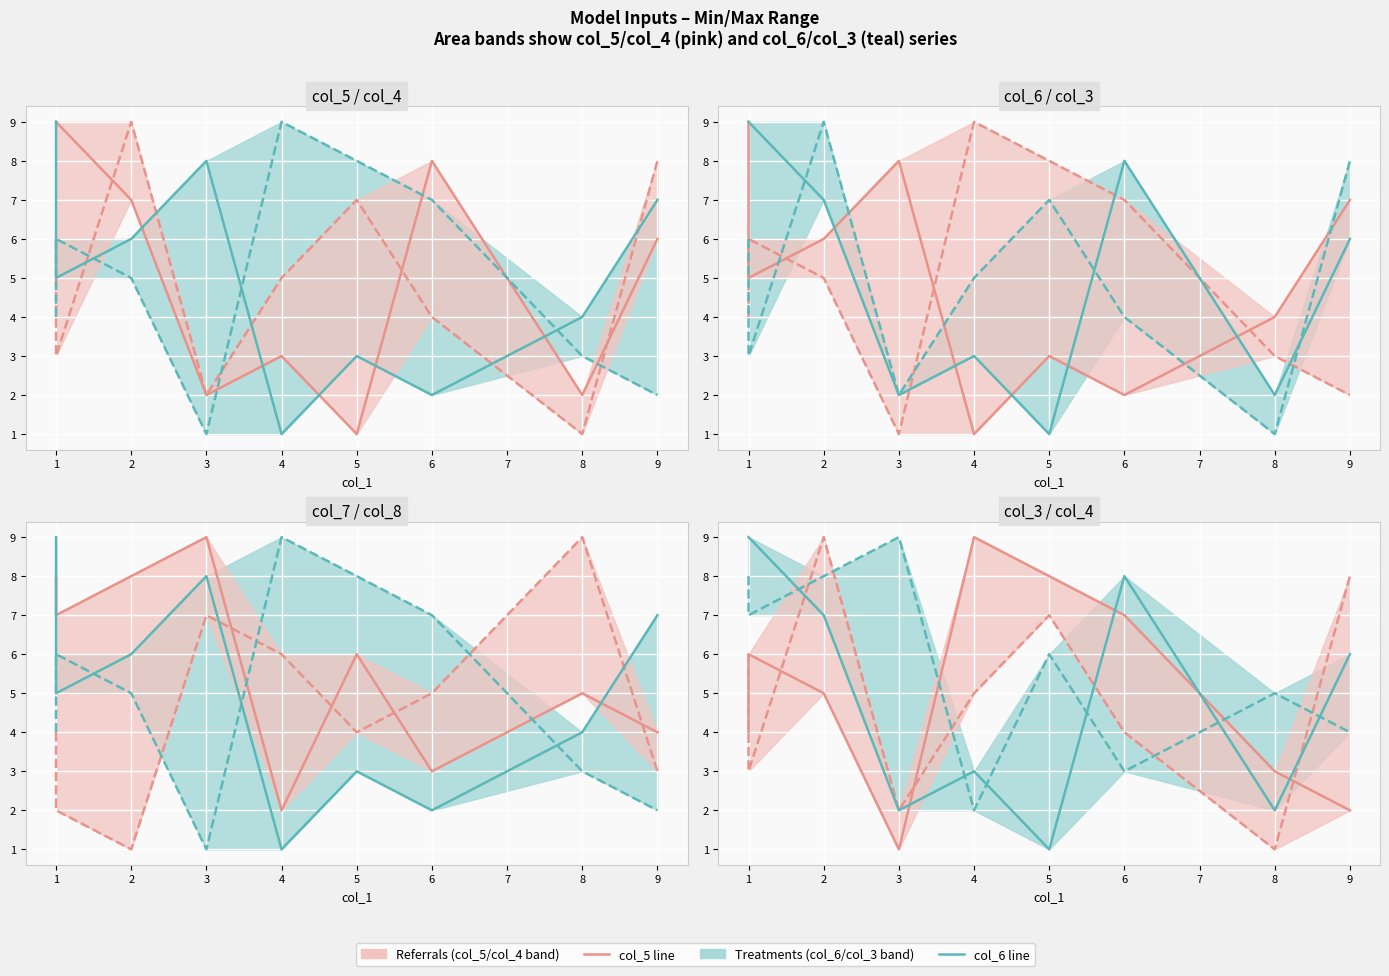

What is the approximate value of col_5 line at 5?

8